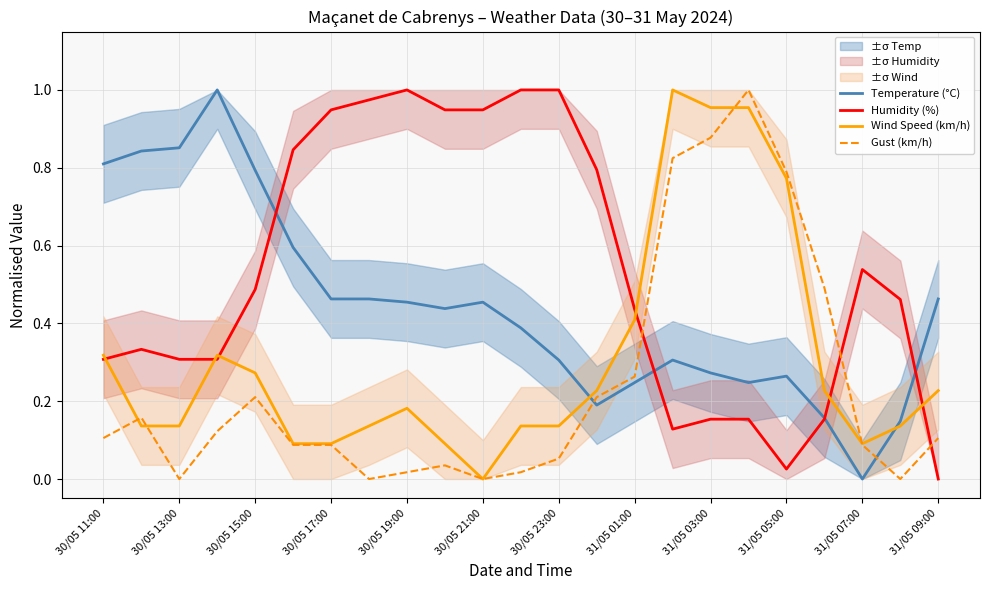

True or false: Humidity (%) and Gust (km/h) intersect in this chart.

True